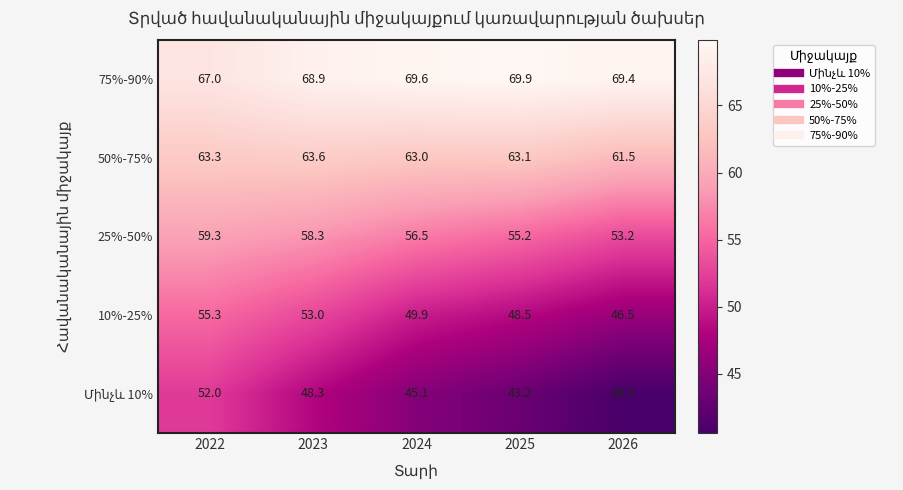

Rank the categories by 75%-90% value from highest to lowest.

2025, 2024, 2026, 2023, 2022